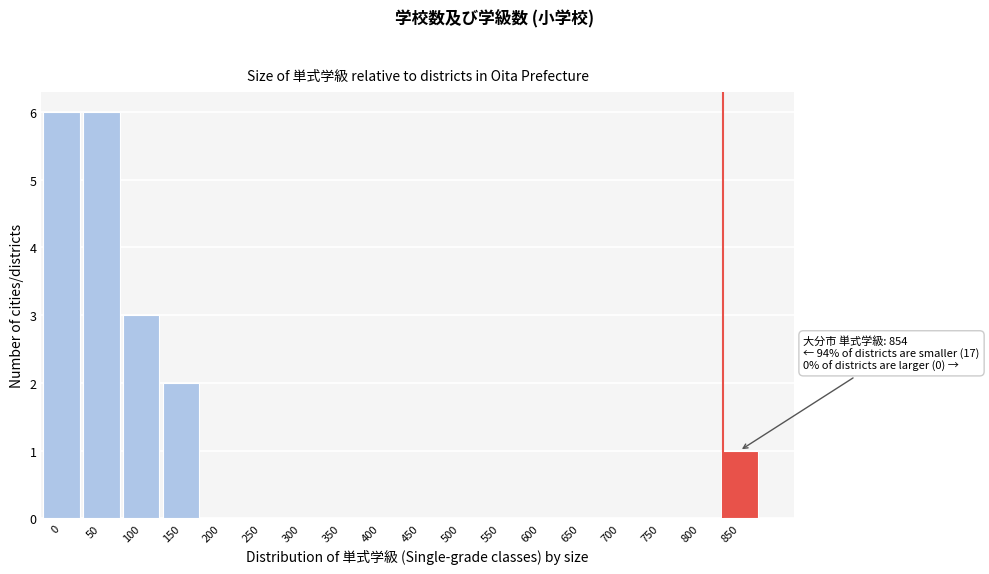

Reading right to left, extract all data points from this chart.

850=1	800=0	750=0	700=0	650=0	600=0	550=0	500=0	450=0	400=0	350=0	300=0	250=0	200=0	150=2	100=3	50=6	0=6